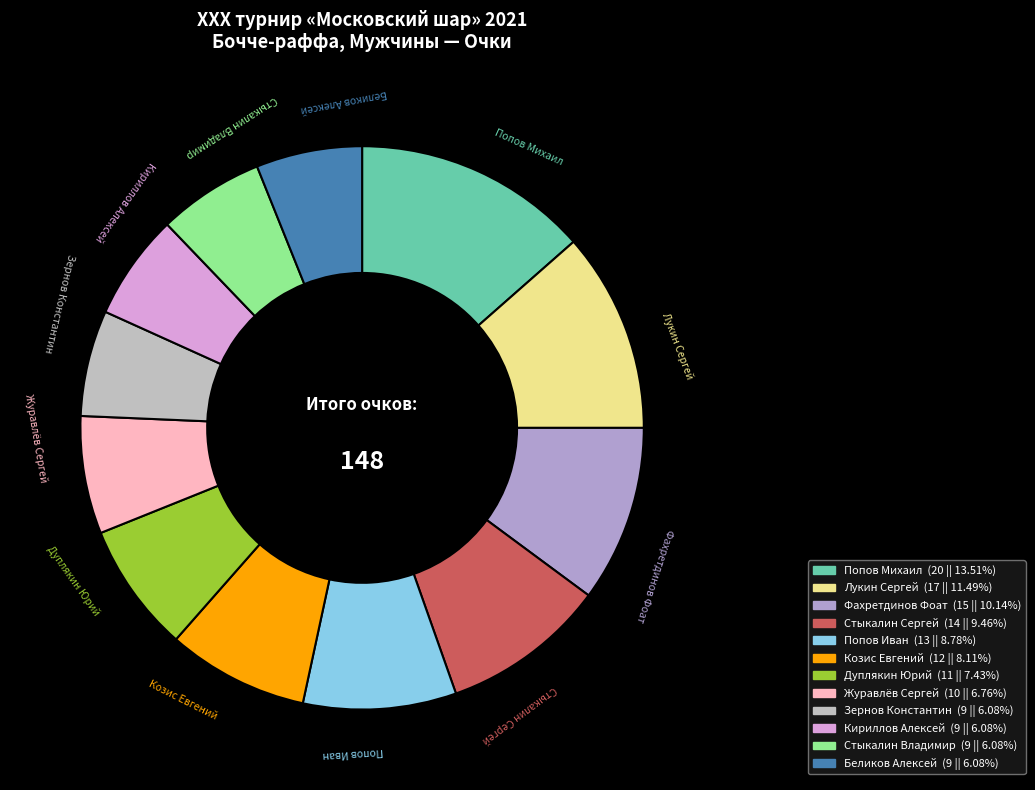

Count the number of slices in the pie.

12